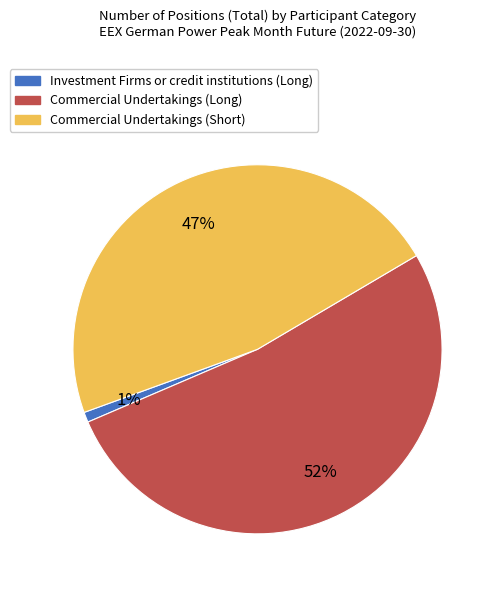

The Investment Firms or credit institutions (Long) slice represents 1% of the pie. True or false?

True